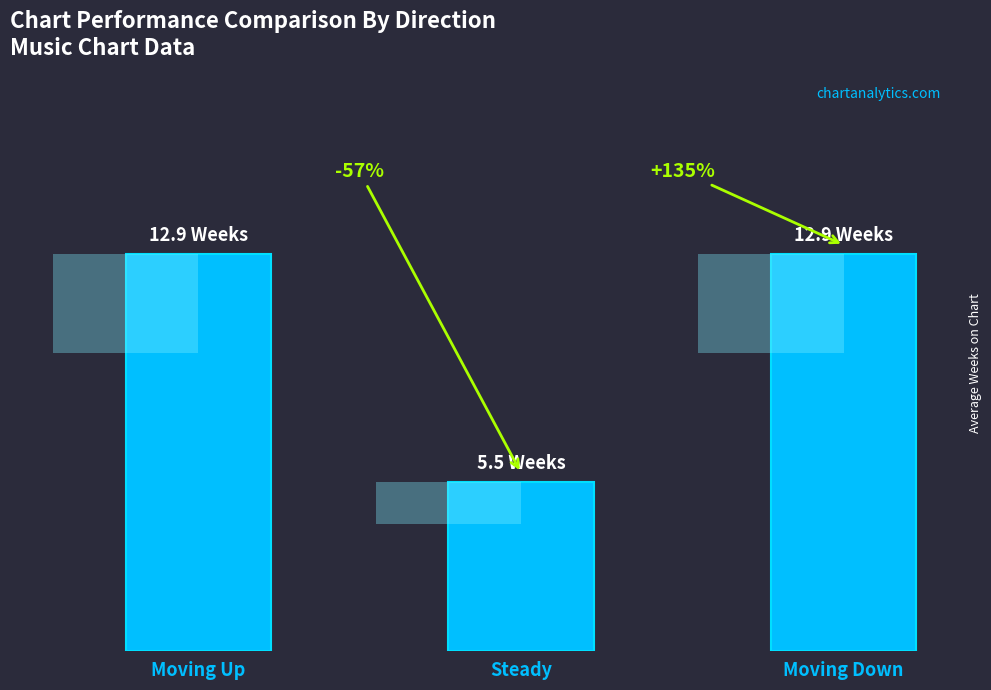

Reading left to right, list all the values displayed in this chart.

12.9	5.5	12.9